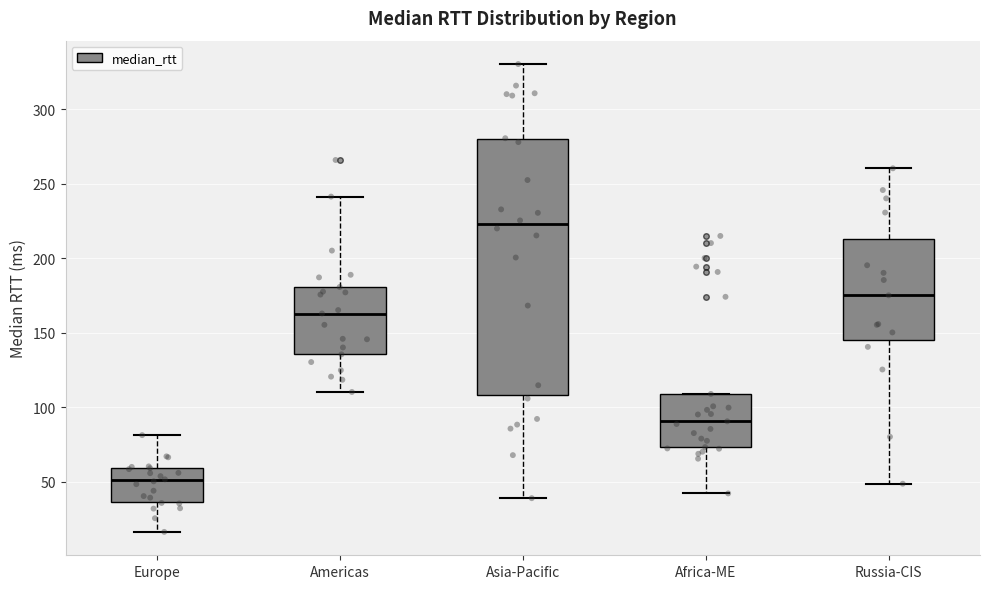

Reading left to right, read every box against the y-axis: the position of its median line, the range the box covers, and the ends of its whiskers. The values are not printed on the chart, so give them approximately, as read against the axis.

Europe: median 50, box 35 to 60, whiskers 15 to 80
Americas: median 165, box 135 to 180, whiskers 110 to 240
Asia-Pacific: median 225, box 110 to 280, whiskers 40 to 330
Africa-ME: median 90, box 75 to 110, whiskers 40 to 110
Russia-CIS: median 175, box 145 to 215, whiskers 50 to 260